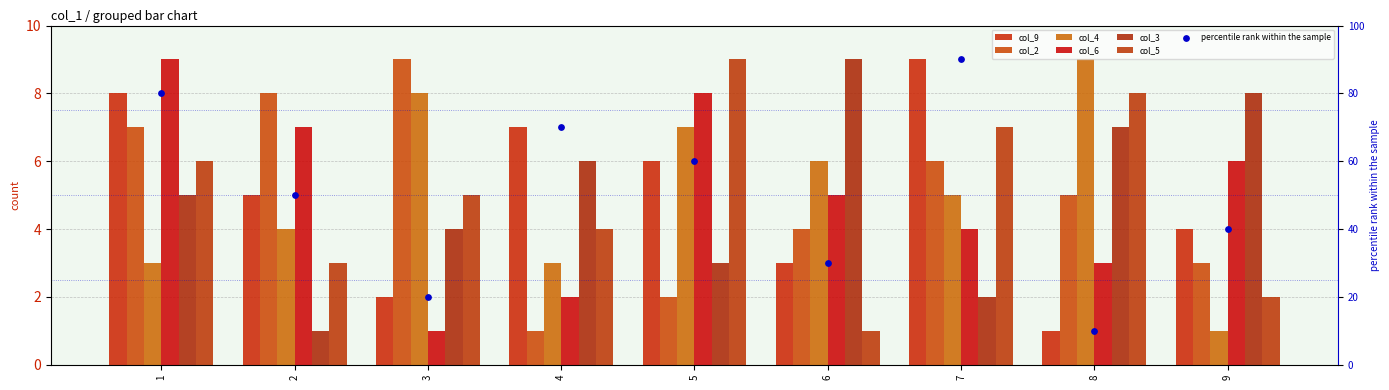

At how many categories does at least one series exceed 2?

9